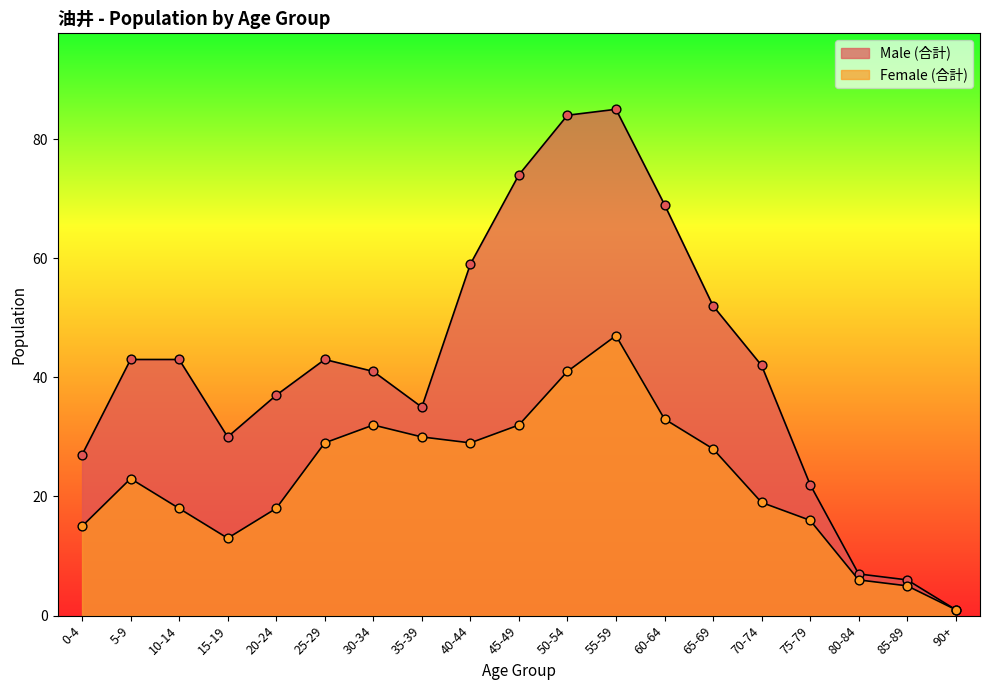

Which series has the largest total across all categories?

Male (合計)